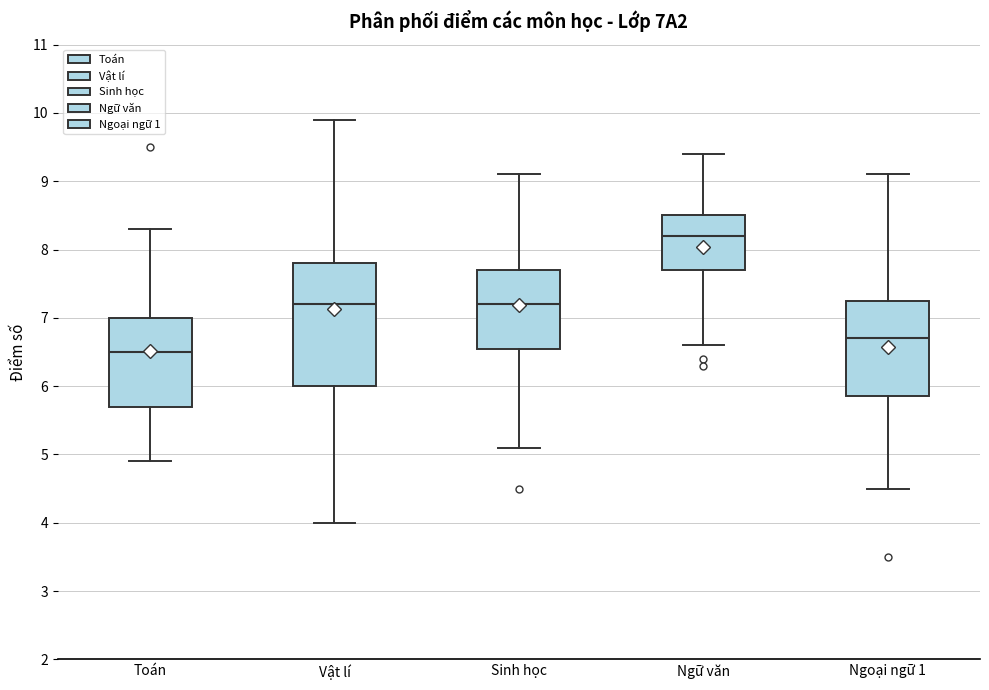

Where does the lower whisker of the box for Toán end on the y-axis? The values are not printed on the chart, so give them approximately, as read against the axis.

4.9